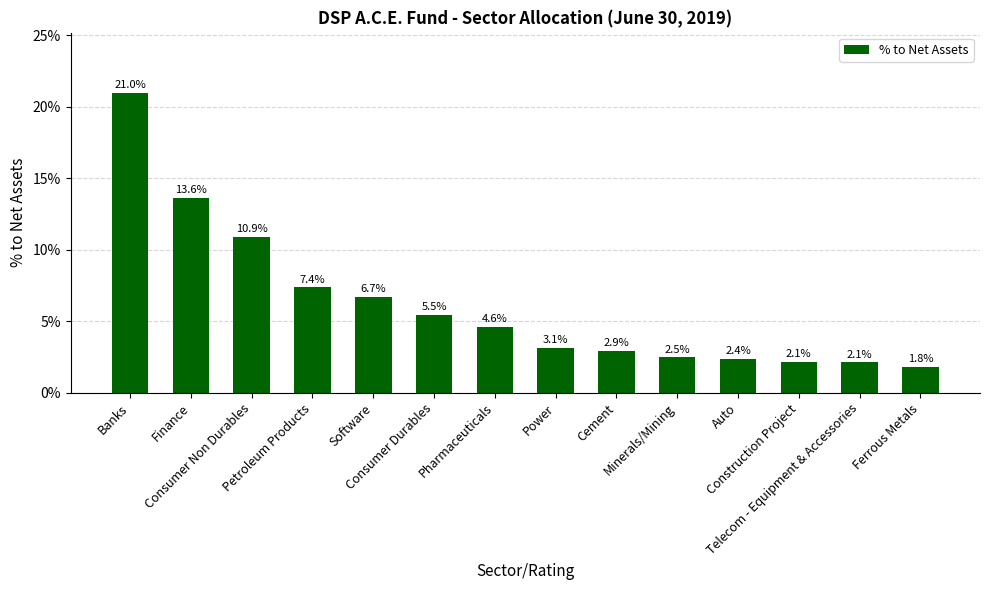

Does the chart contain any negative values?

No